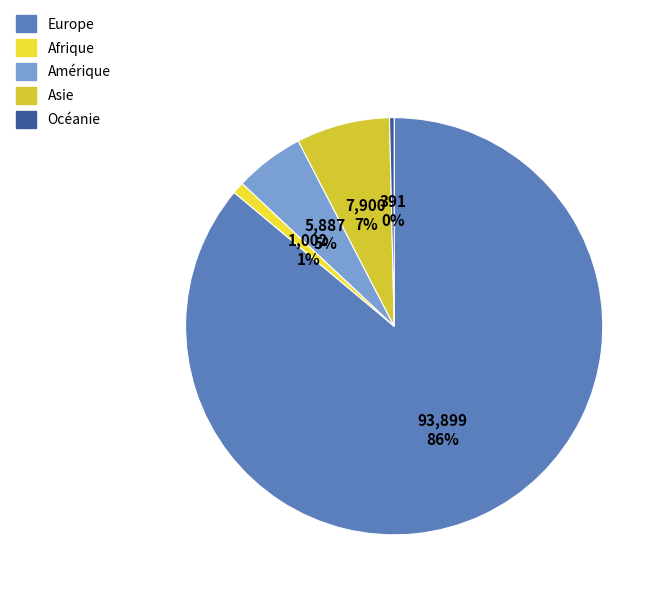

To the nearest percent, what is the average slice percentage?

20%